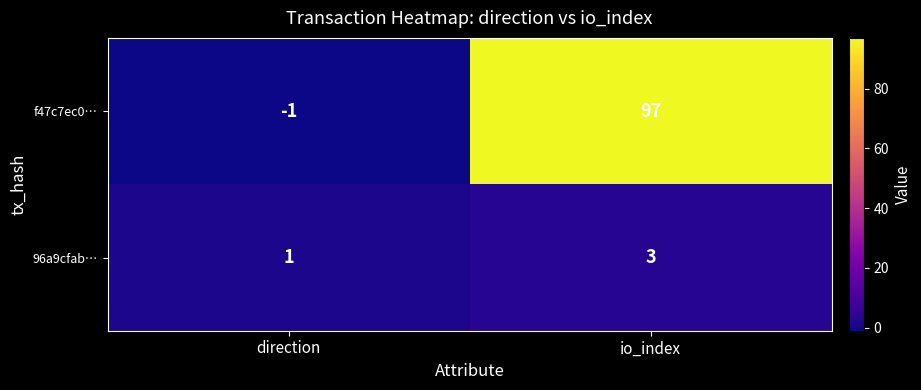

What is the average value of the f47c7ec0… series?

48